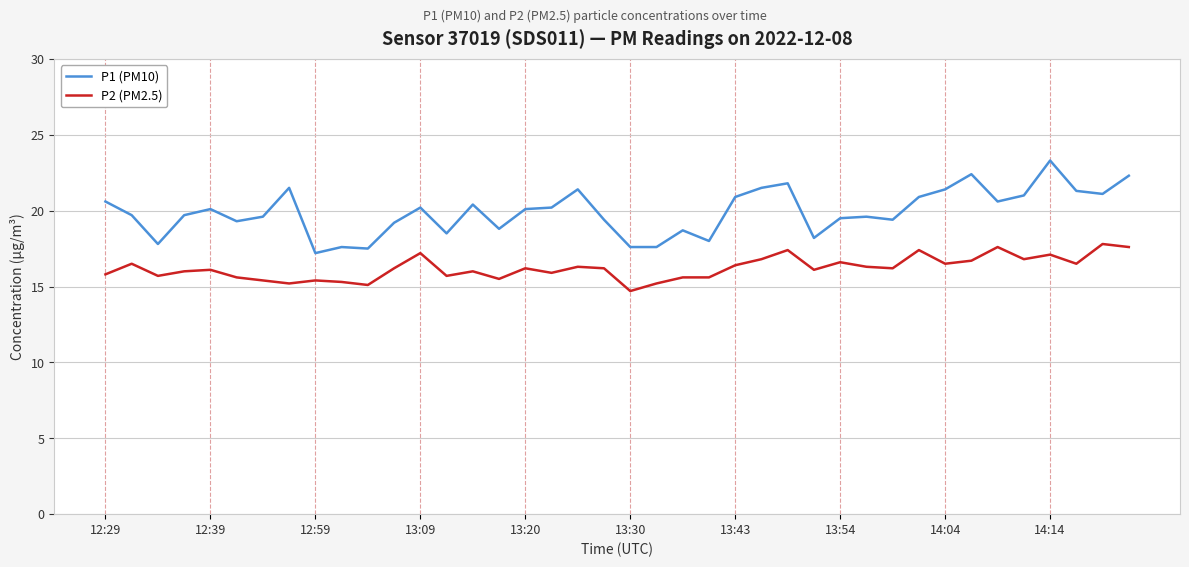

What is the greatest value displayed?

23.3